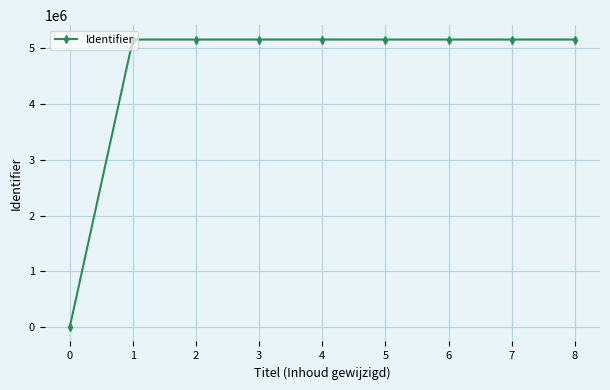

What is the difference between the maximum and minimum values?

5157196